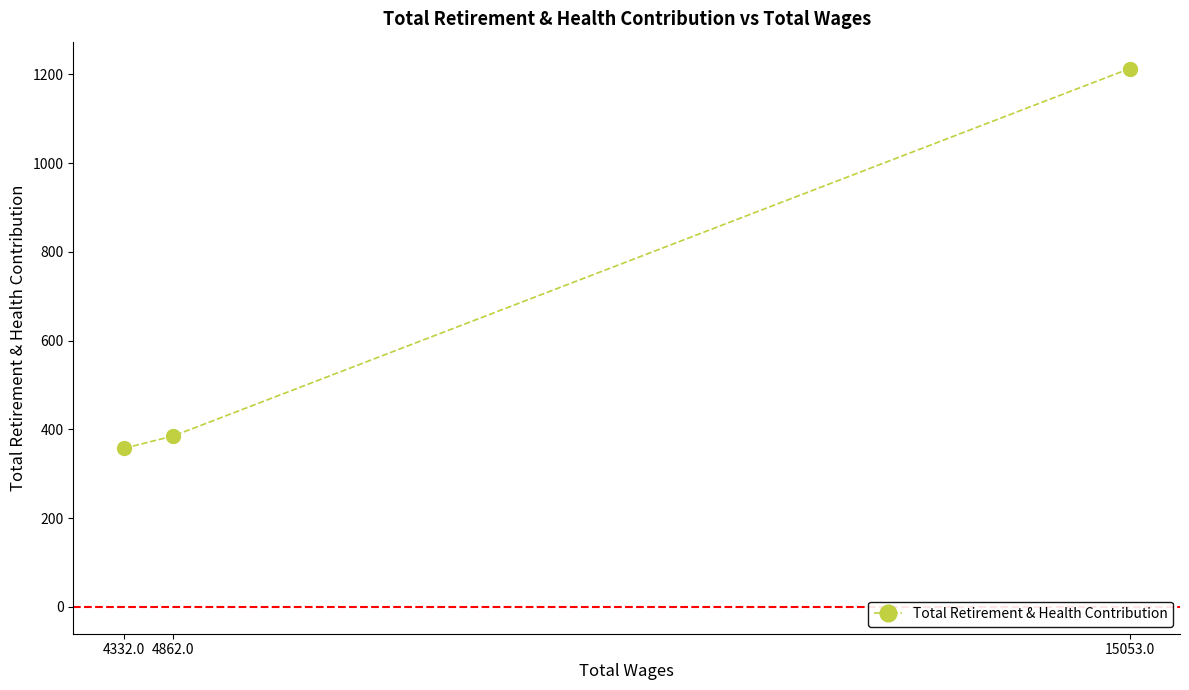

What is the change in value from 15053.0 to 4862.0?

-828